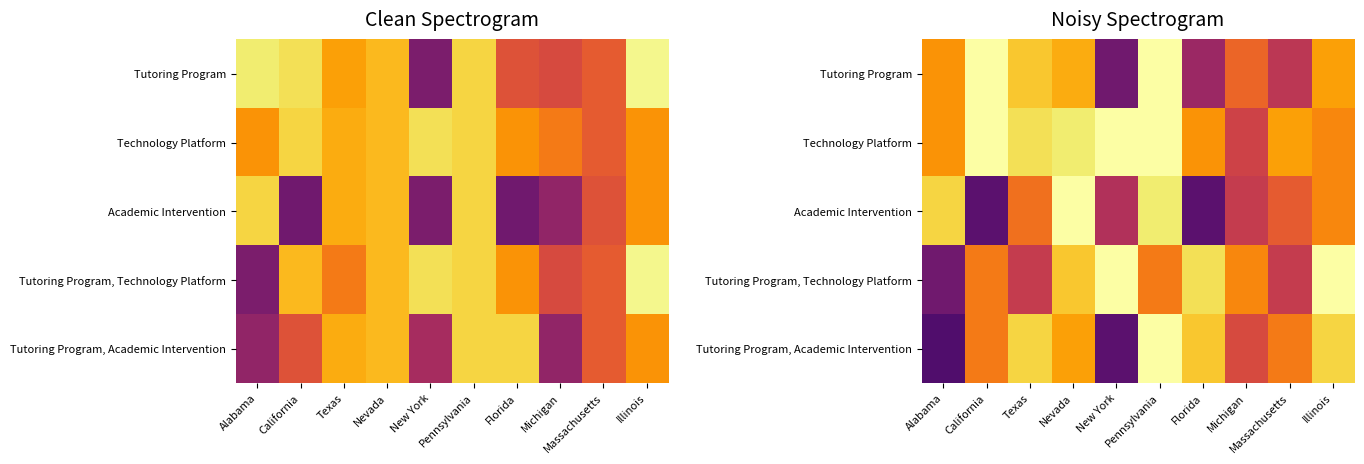

Which category has the lowest value across all series?

Alabama